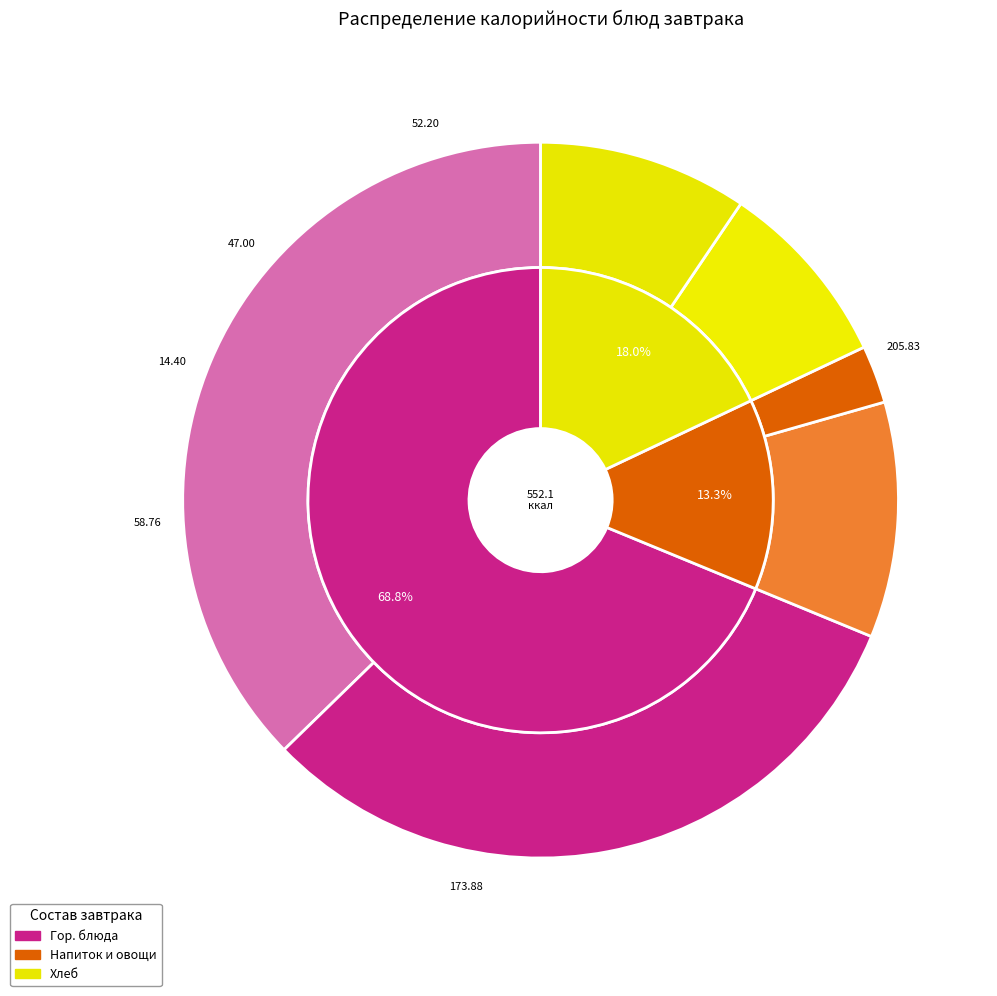

Does Овощи натуральные (помидоры) account for over 50% of the chart?

No